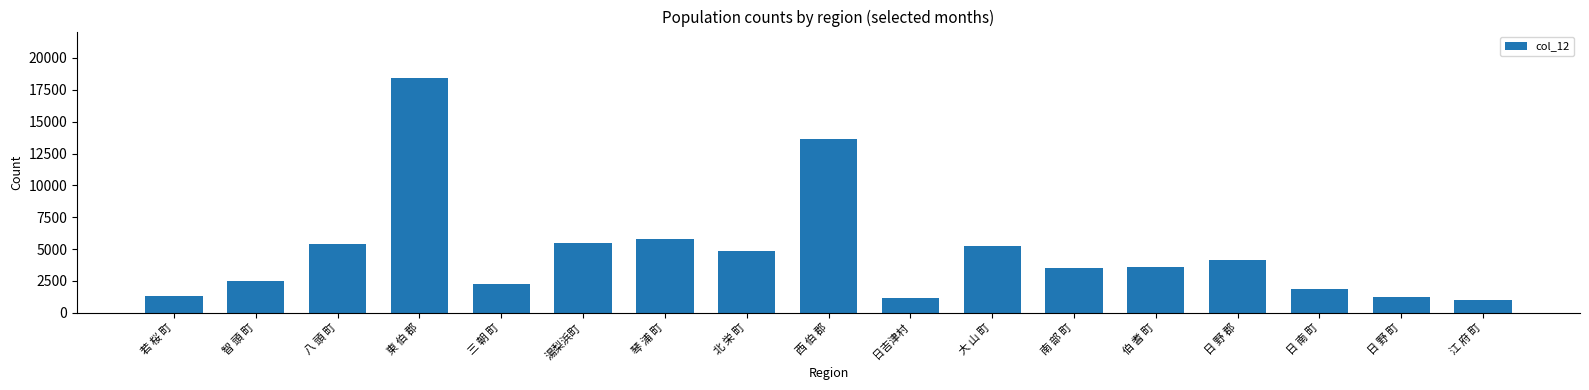

What is the smallest value displayed?

999